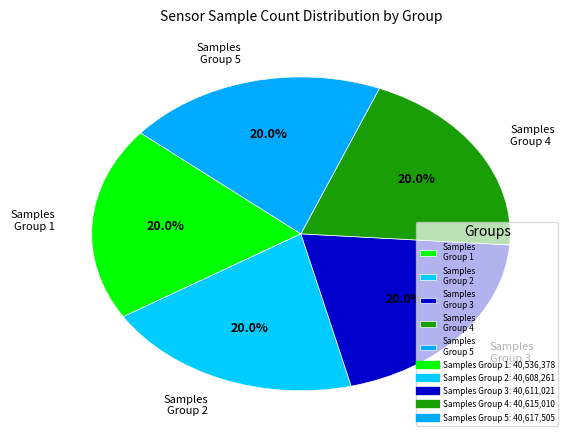

Is Samples Group 5 the majority of the pie?

No